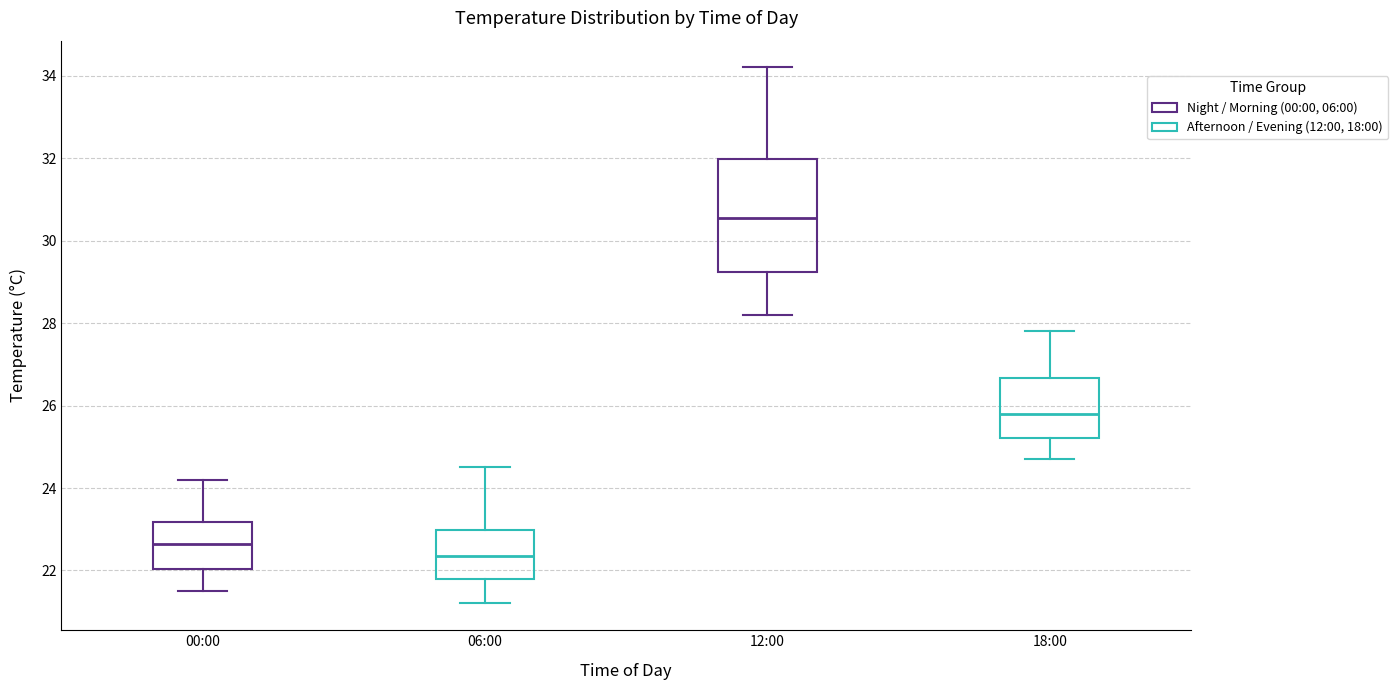

Reading left to right, read every box against the y-axis: the position of its median line, the range the box covers, and the ends of its whiskers. The values are not printed on the chart, so give them approximately, as read against the axis.

00:00: median 22.6, box 22.0 to 23.2, whiskers 21.6 to 24.2
06:00: median 22.4, box 21.8 to 23.0, whiskers 21.2 to 24.6
12:00: median 30.6, box 29.2 to 32.0, whiskers 28.2 to 34.2
18:00: median 25.8, box 25.2 to 26.6, whiskers 24.8 to 27.8